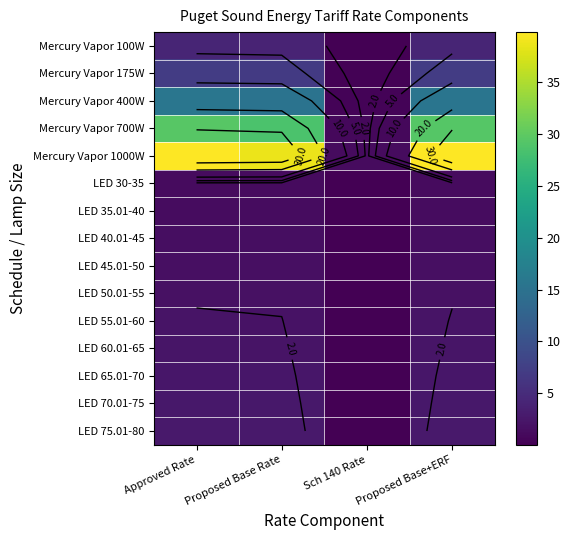

Between Sch 140 Rate and Proposed Base+ERF, which series saw the biggest shift?

Mercury Vapor 1000W